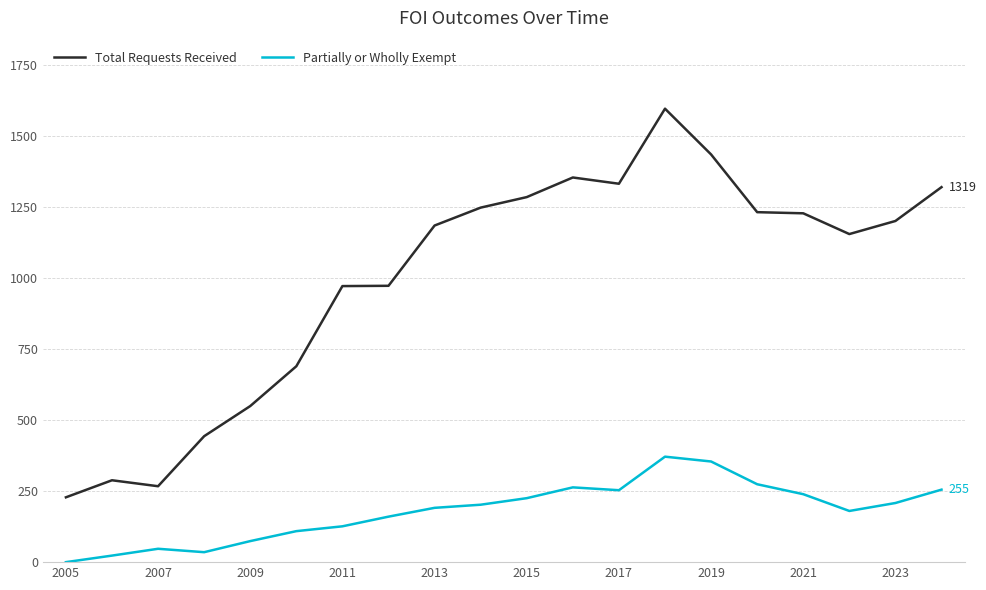

Count the number of data series in this chart.

2